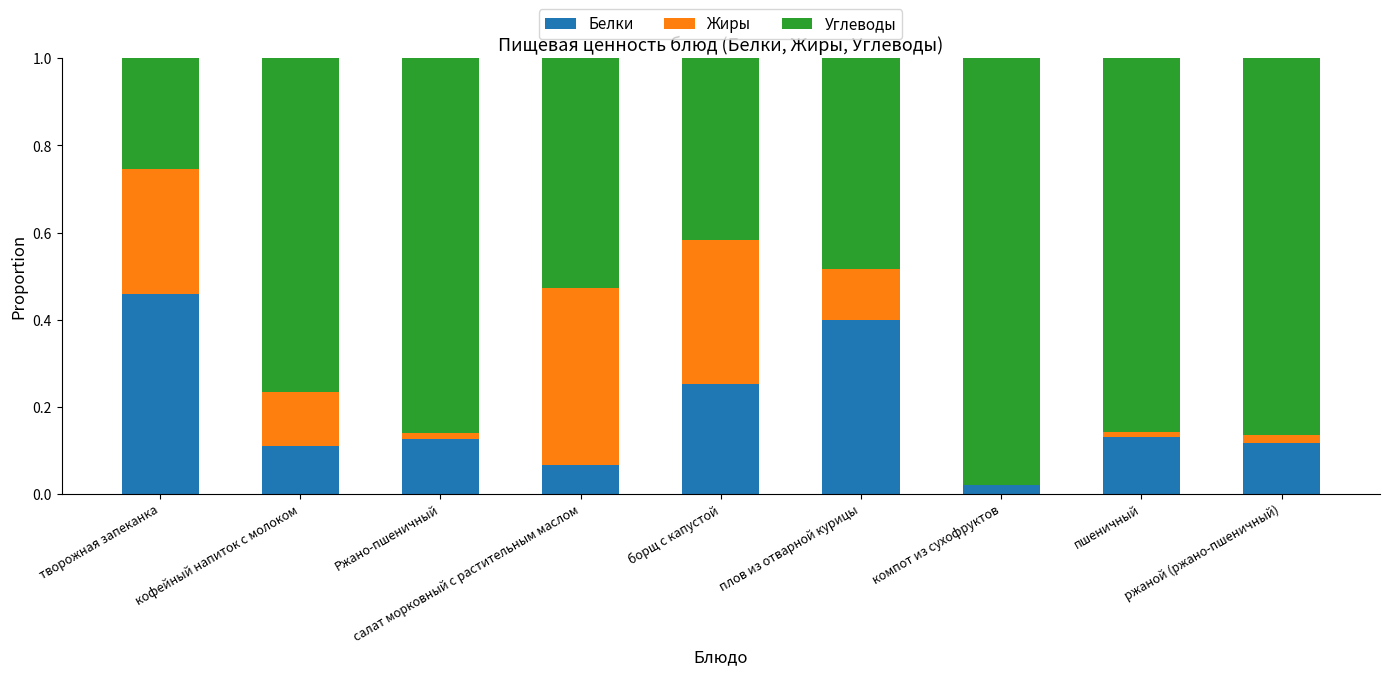

Is it true that Белки equals 0.1 at ржаной (ржано-пшеничный)?

True